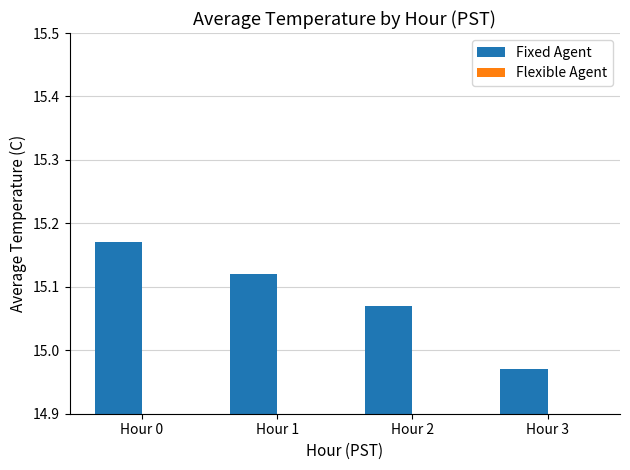

Are the bars horizontal?

No